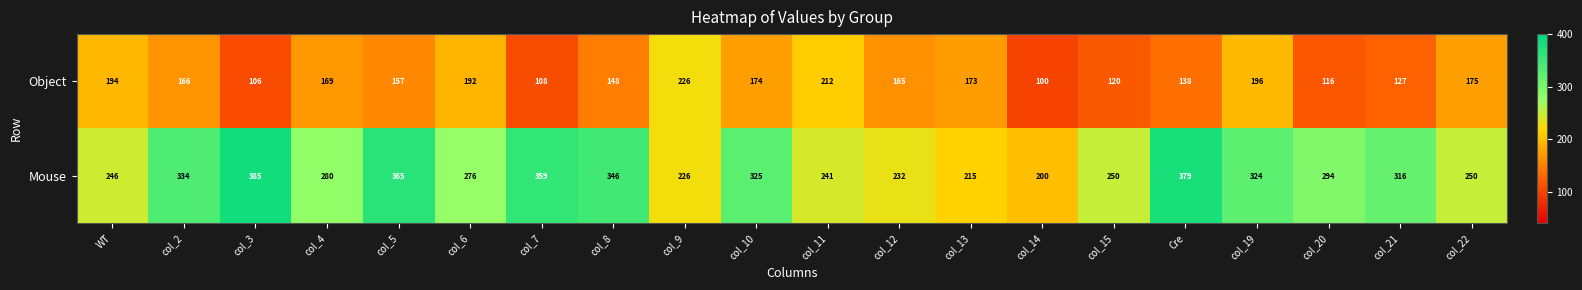

Rank the series by their maximum value, from lowest to highest.

Object, Mouse